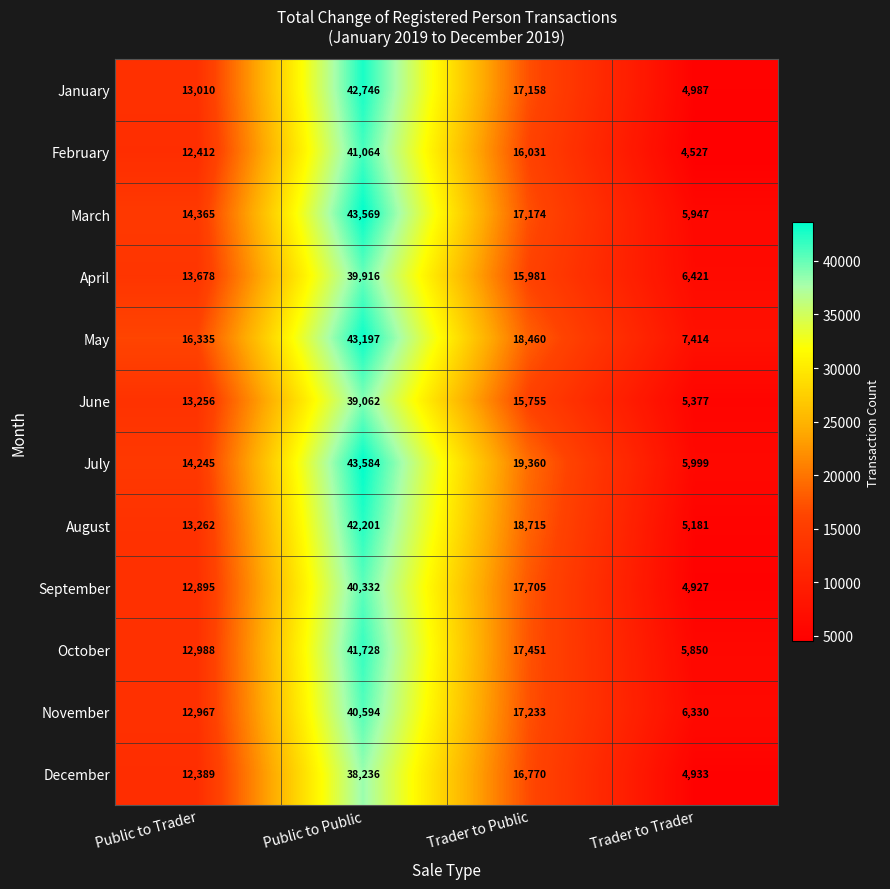

At which category is the sum across all series the highest?

Public to Public